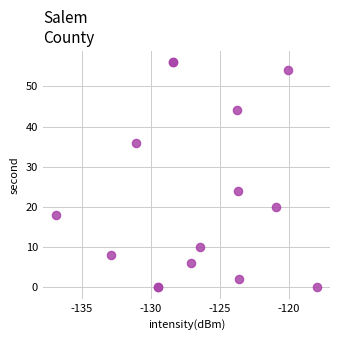

What Y value in the scatter plot is closest to 28?

24